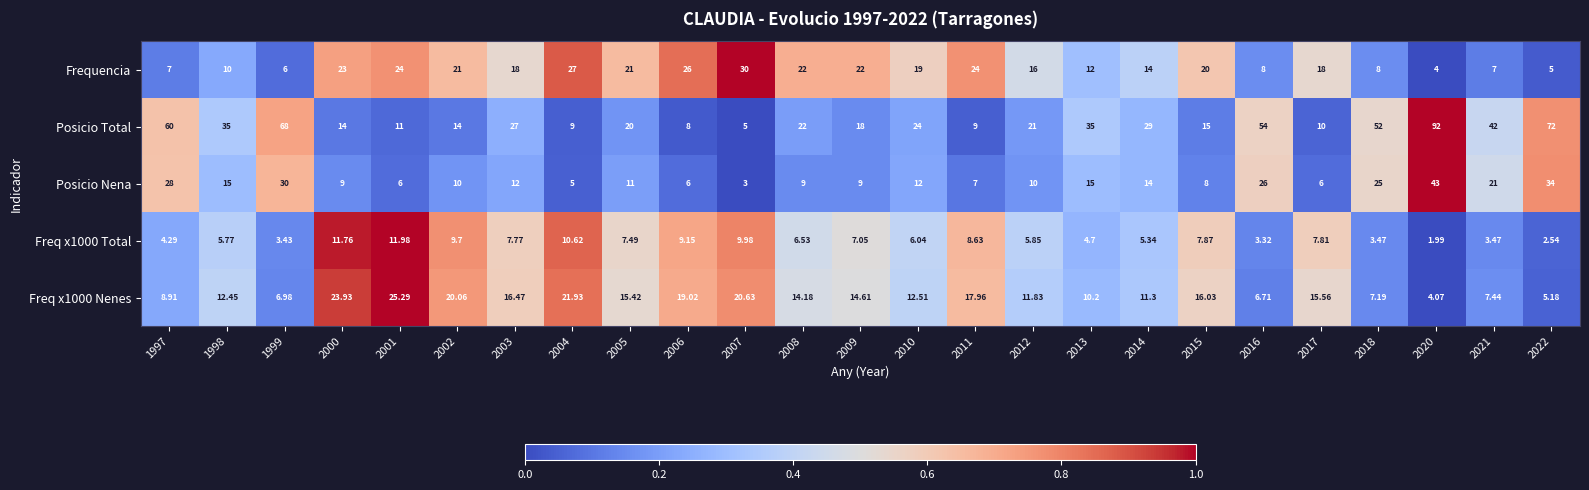

Which series has the widest spread of values?

Posicio Total